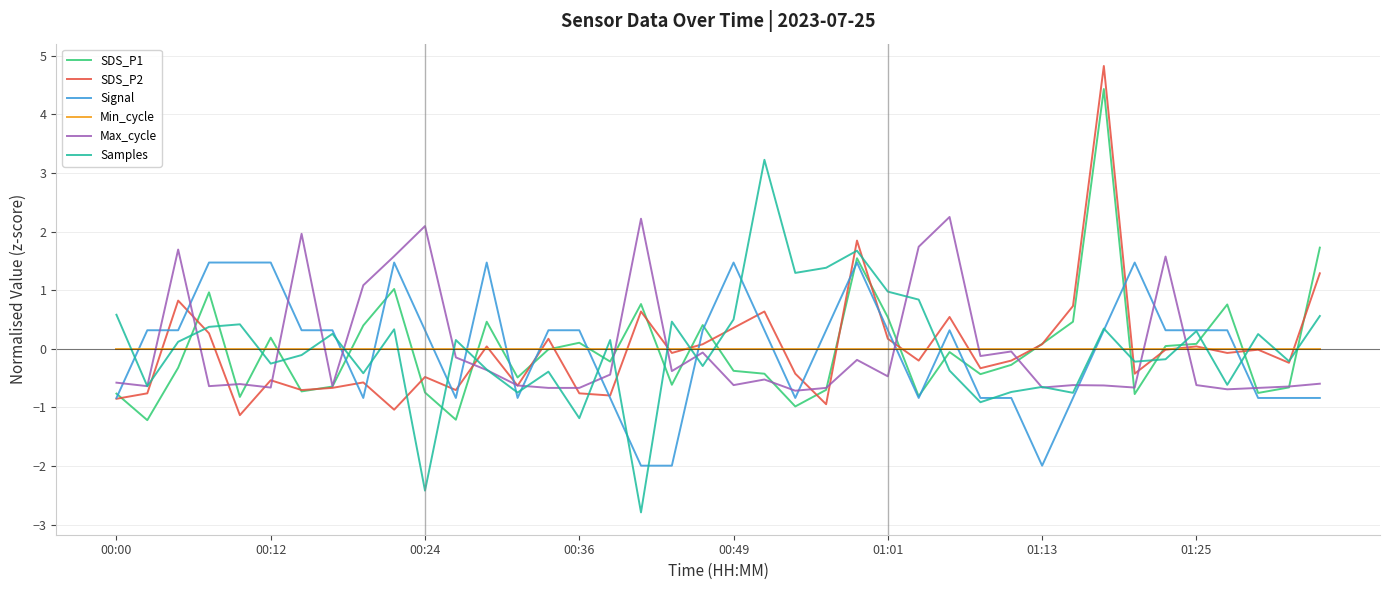

What is the smallest value displayed?

-2.8